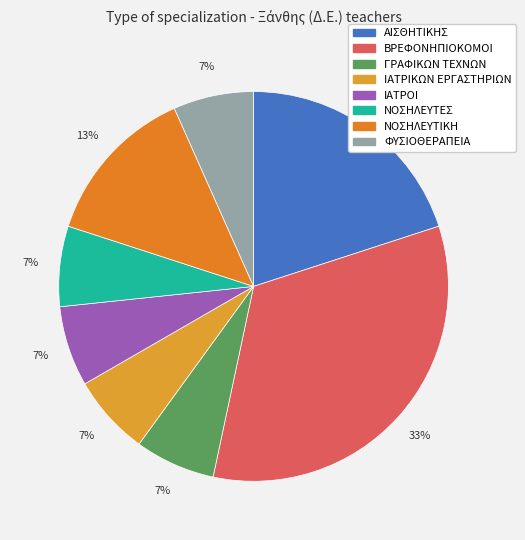

Combined, what portion of the pie is ΙΑΤΡΙΚΩΝ ΕΡΓΑΣΤΗΡΙΩΝ and ΓΡΑΦΙΚΩΝ ΤΕΧΝΩΝ?

13.3%